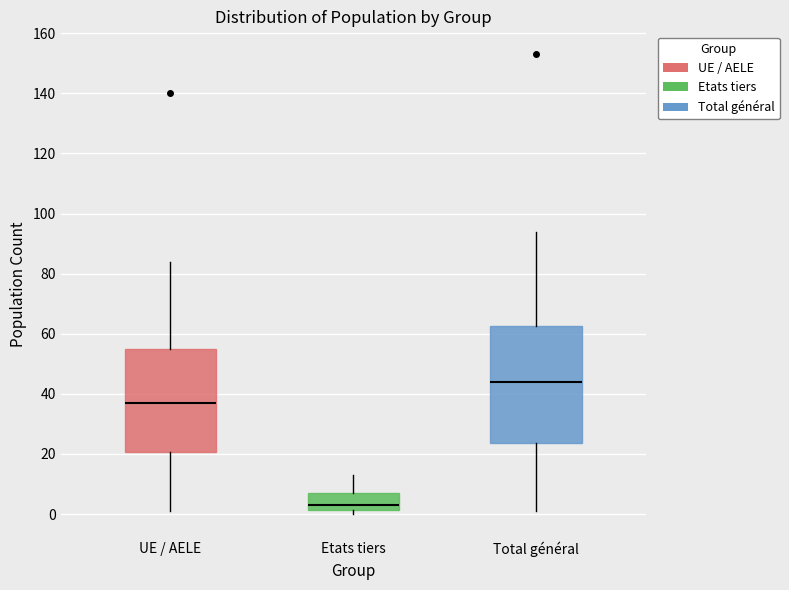

Where is the upper edge of the box for Etats tiers on the y-axis? The values are not printed on the chart, so give them approximately, as read against the axis.

8